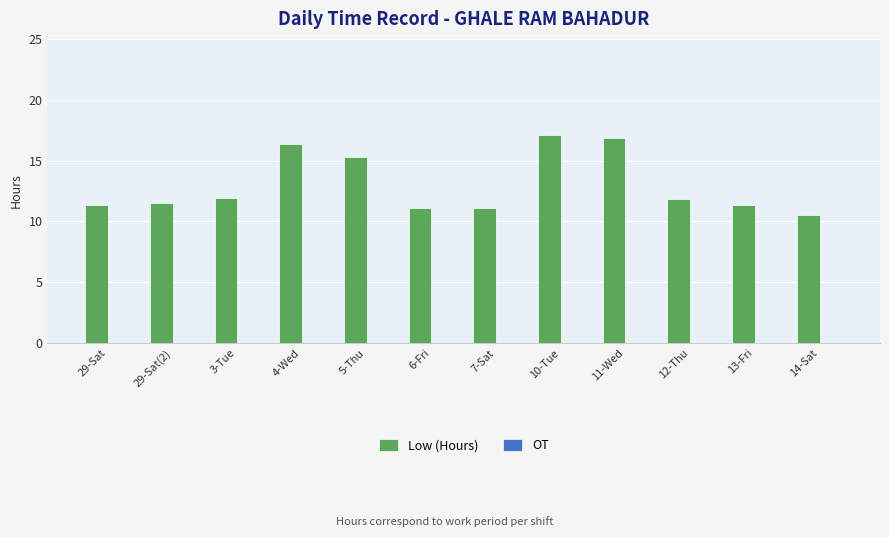

What is the smallest value displayed?

10.6